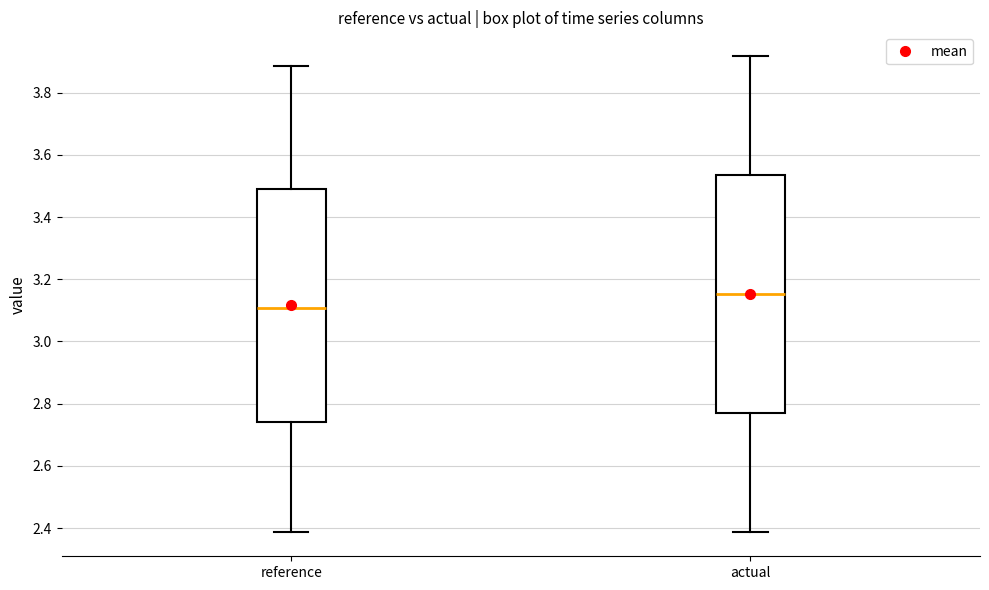

Reading left to right, read every box against the y-axis: the position of its median line, the range the box covers, and the ends of its whiskers. The values are not printed on the chart, so give them approximately, as read against the axis.

reference: median 3.10, box 2.74 to 3.50, whiskers 2.38 to 3.88
actual: median 3.16, box 2.76 to 3.54, whiskers 2.38 to 3.92